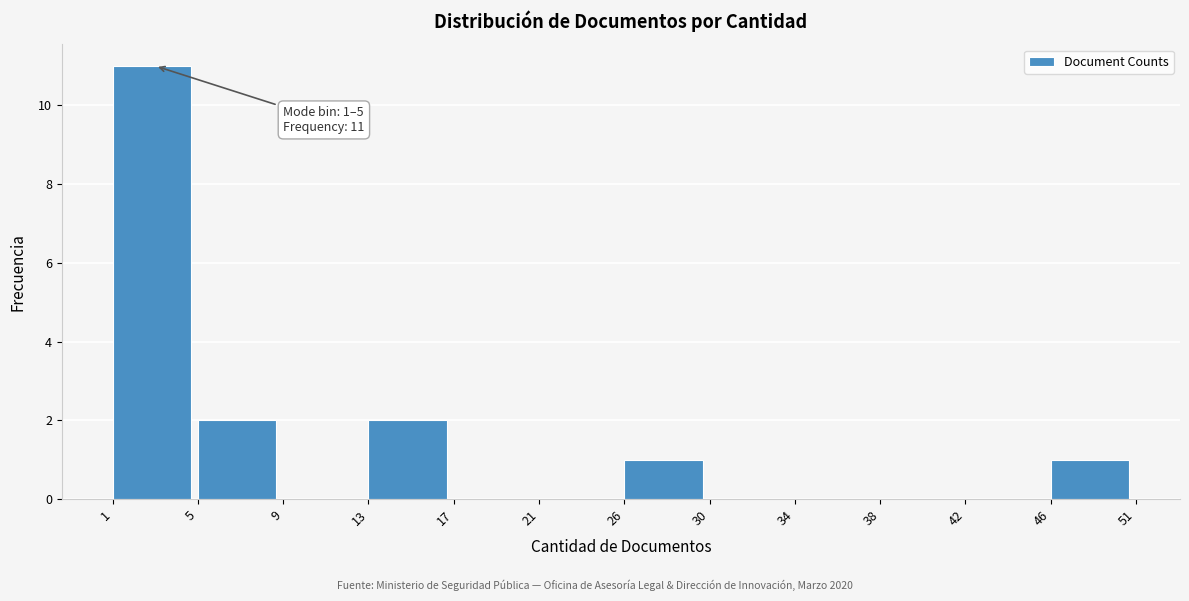

Reading left to right, what are all the values shown in this chart?

1=11	5=2	9=0	13=2	17=0	21=0	26=1	30=0	34=0	38=0	42=0	46=1